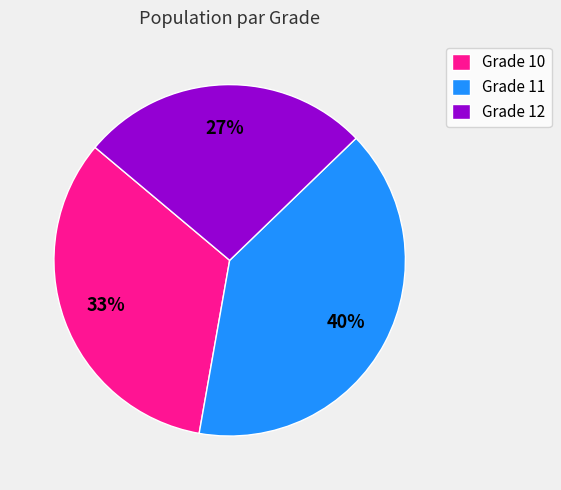

Is the sum of Grade 12 and Grade 10 greater than half?

Yes